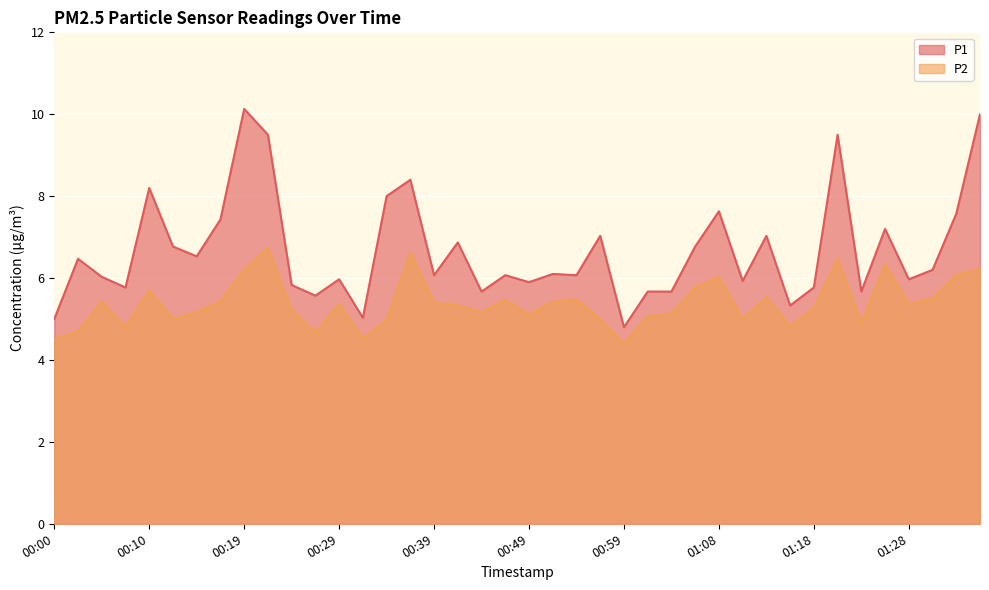

True or false: P2 and P1 intersect in this chart.

False